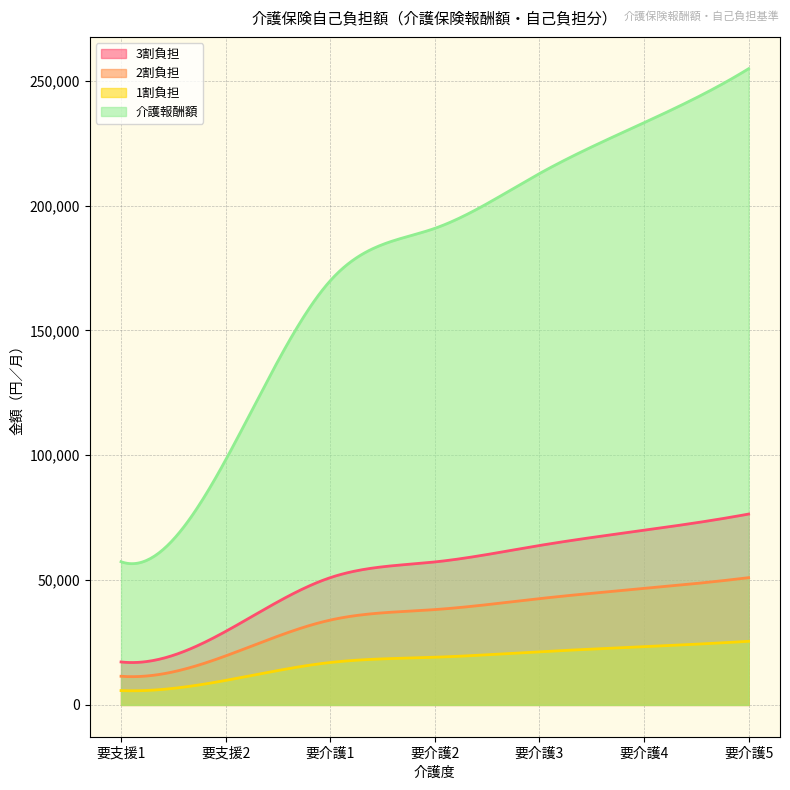

Reading left to right, extract all data points from this chart.

1割負担: 要支援1=5737	要支援2=9813	要介護1=16992	要介護2=19093	要介護3=21287	要介護4=23325	要介護5=25488
2割負担: 要支援1=11474	要支援2=19625	要介護1=33984	要介護2=38185	要介護3=42574	要介護4=46649	要介護5=50975
3割負担: 要支援1=17211	要支援2=29438	要介護1=50976	要介護2=57277	要介護3=63860	要介護4=69974	要介護5=76463
介護報酬額: 要支援1=57370	要支援2=98125	要介護1=169917	要介護2=190921	要介護3=212866	要介護4=233244	要介護5=254875